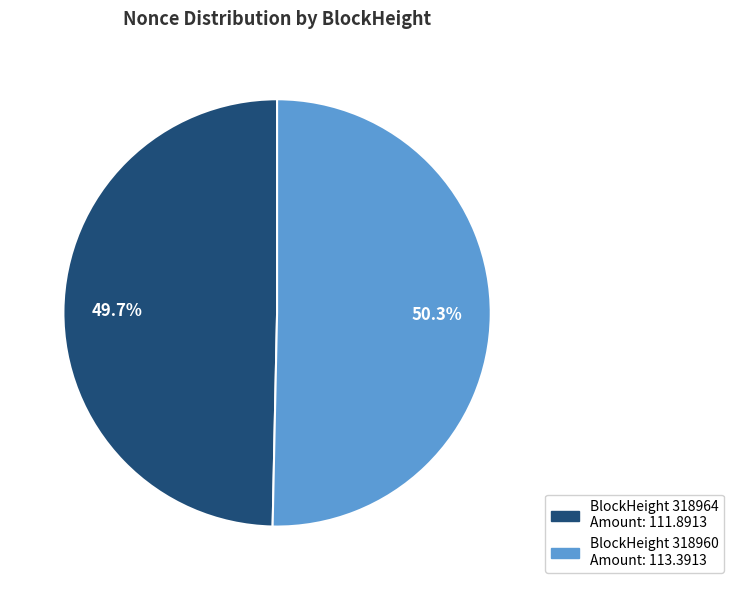

Does any single category account for the majority?

Yes